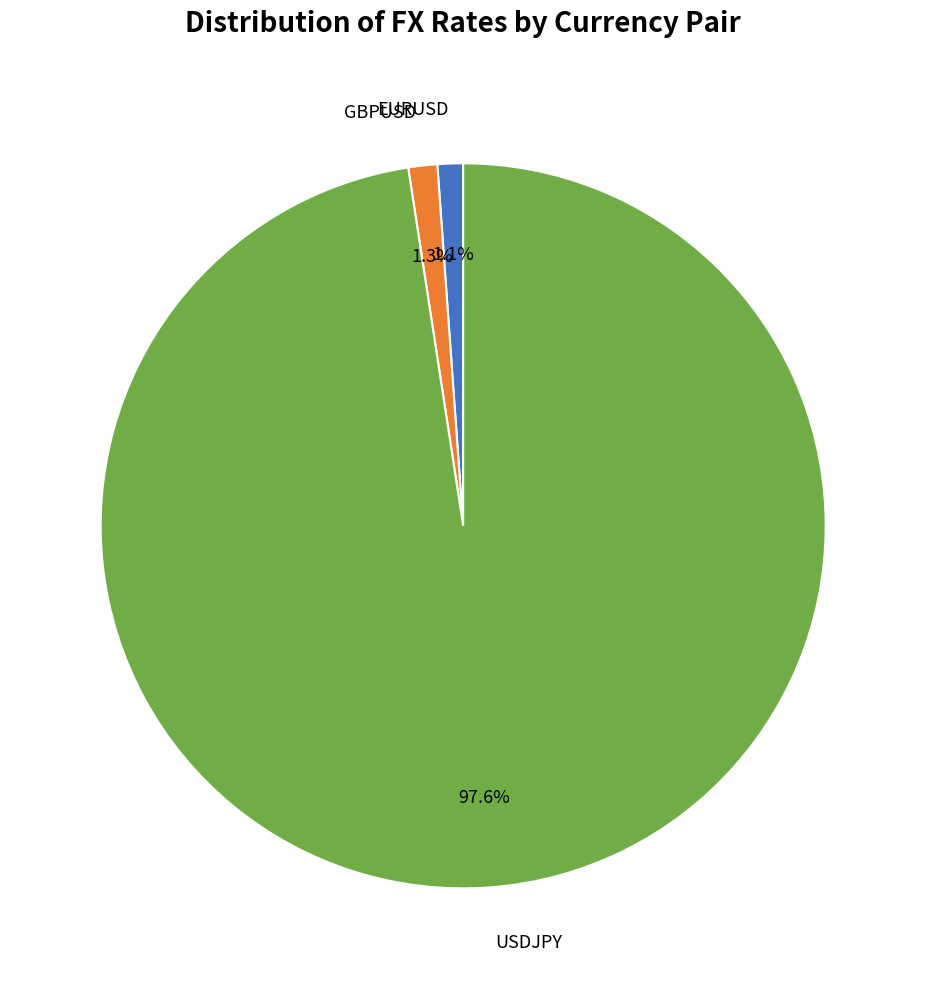

Does any single category account for the majority?

Yes